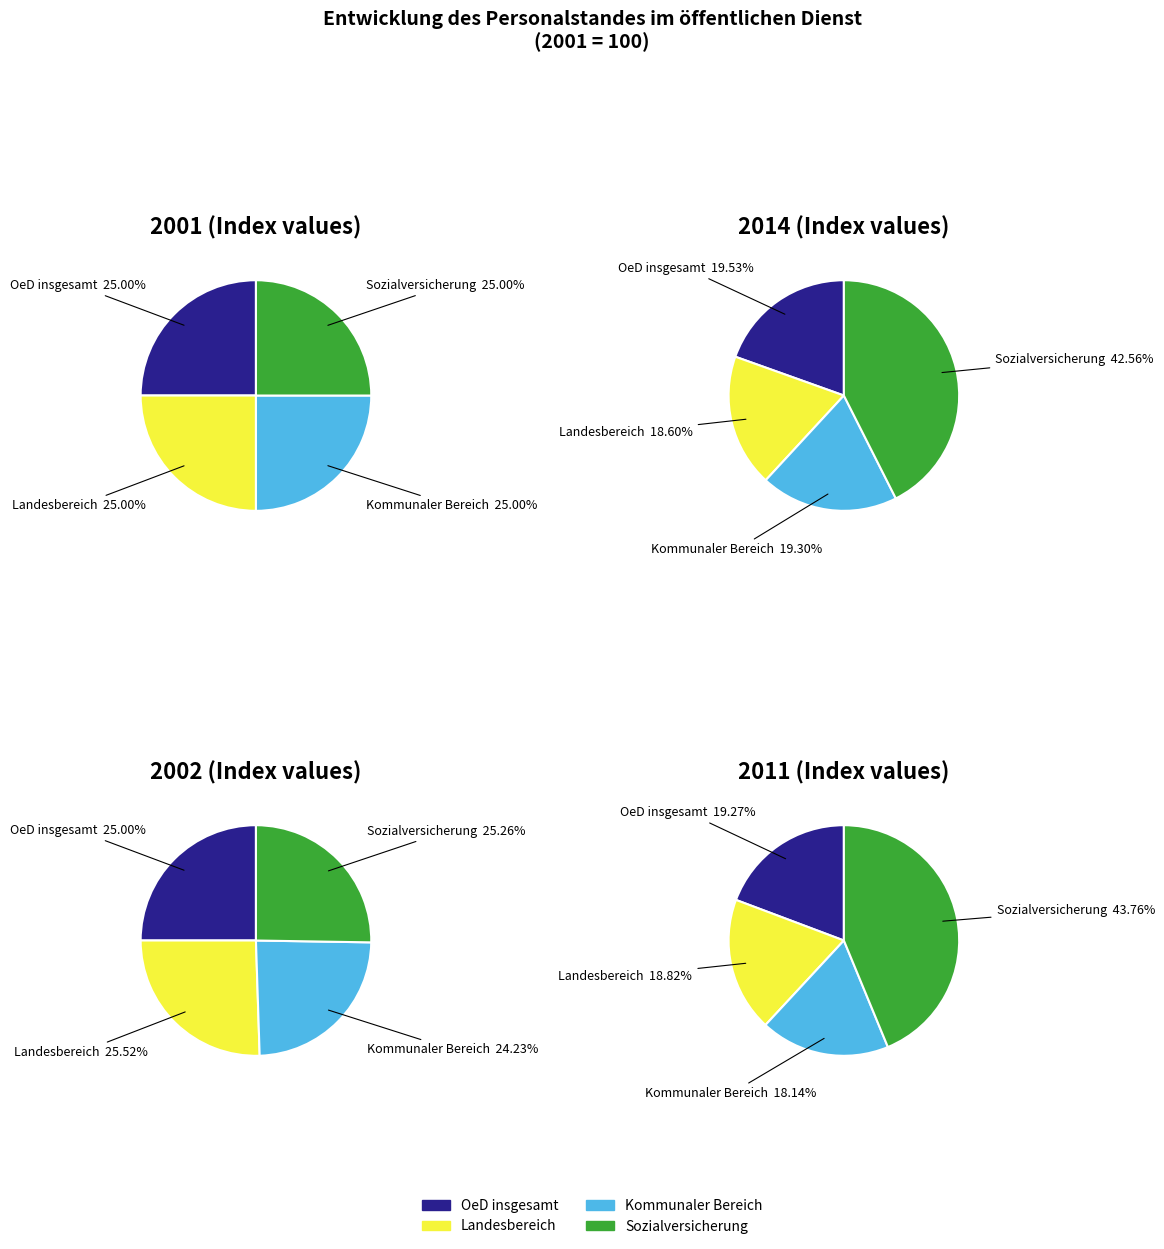

To the nearest percent, what percentage of the pie is 2002?

8%